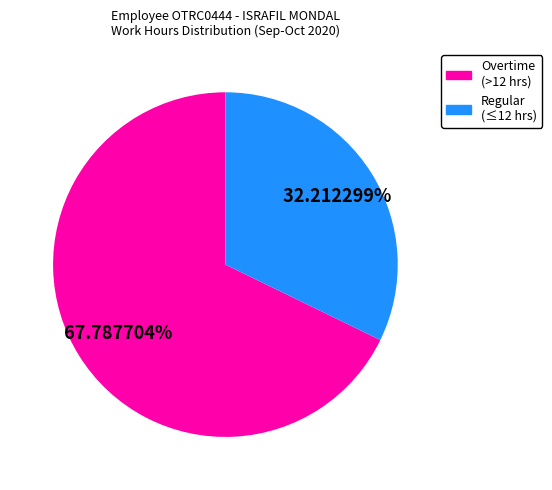

Is there a majority slice in this chart?

Yes